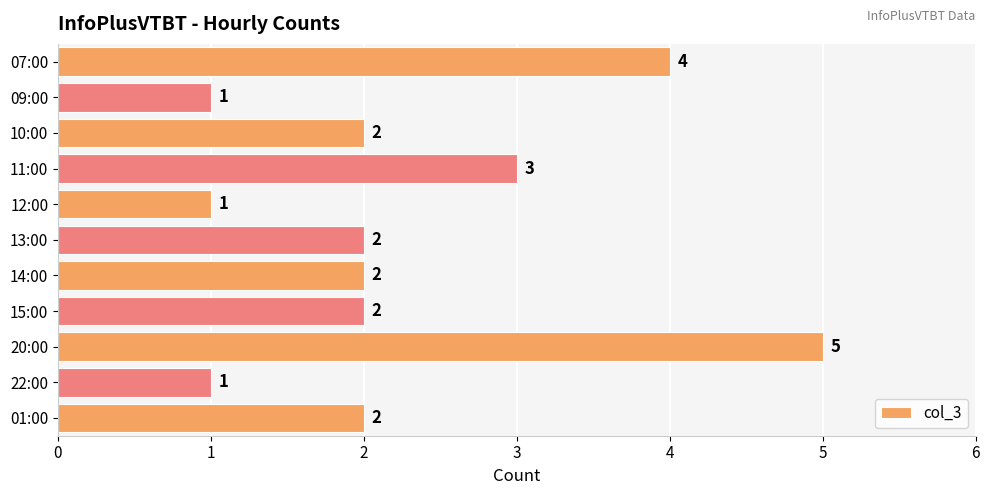

The chart shows a value of 4 at 07:00. True or false?

True